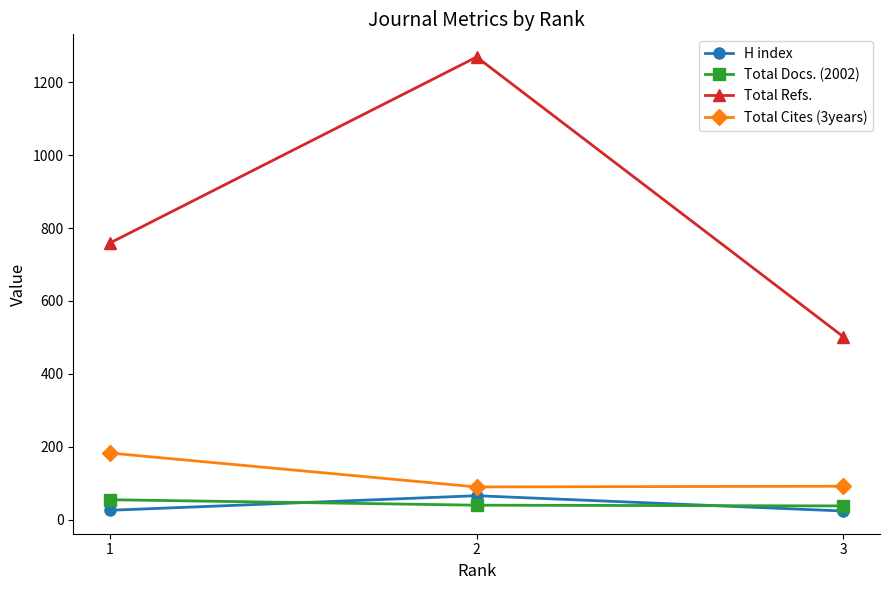

True or false: H index has a value of 66 at 2.

True